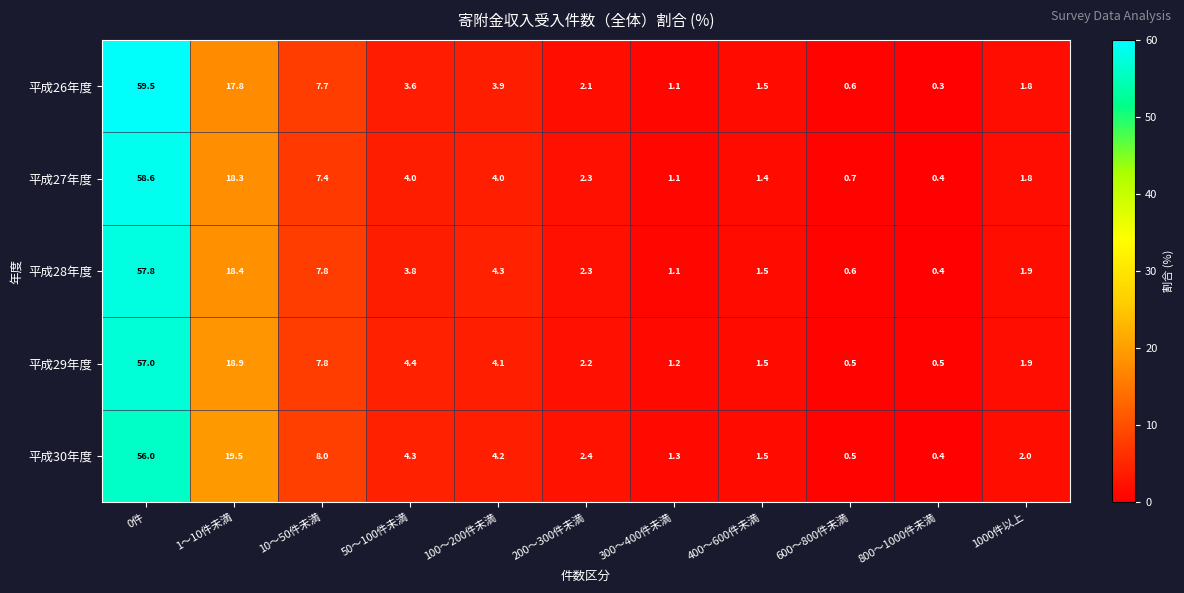

What is the total value across all series at 100～200件未満?

20.5